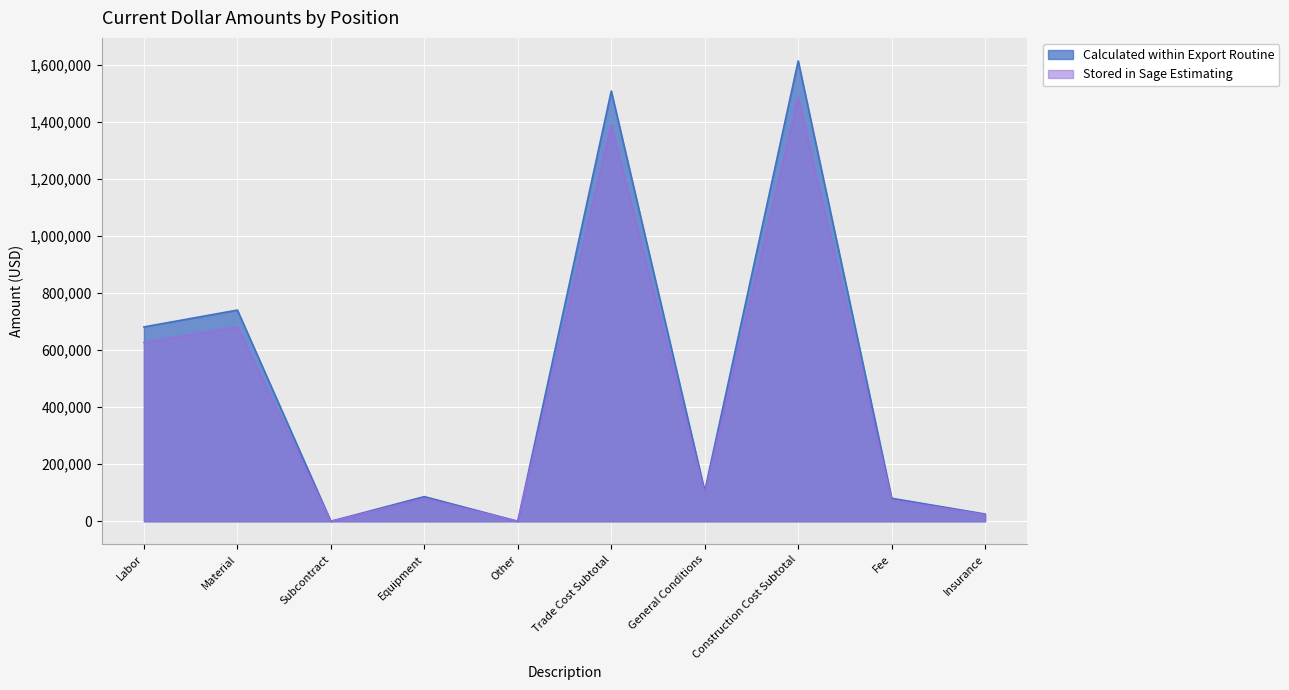

What is the difference between the maximum and minimum values in the Calculated within Export Routine series?

1614289.2